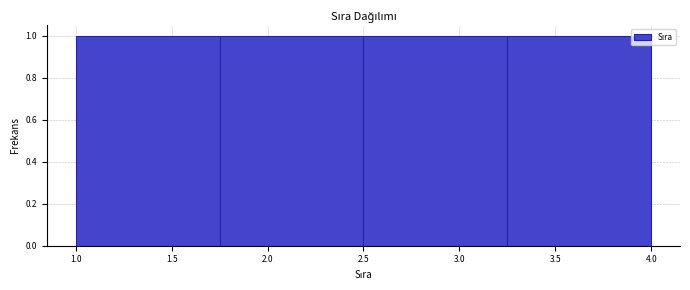

Reading left to right, list every bar in this chart as the range it spans on the x-axis followed by its height. The values are not printed on the chart, so give them approximately, as read against the axis.

1.00 to 1.75: 1
1.75 to 2.50: 1
2.50 to 3.25: 1
3.25 to 4.00: 1